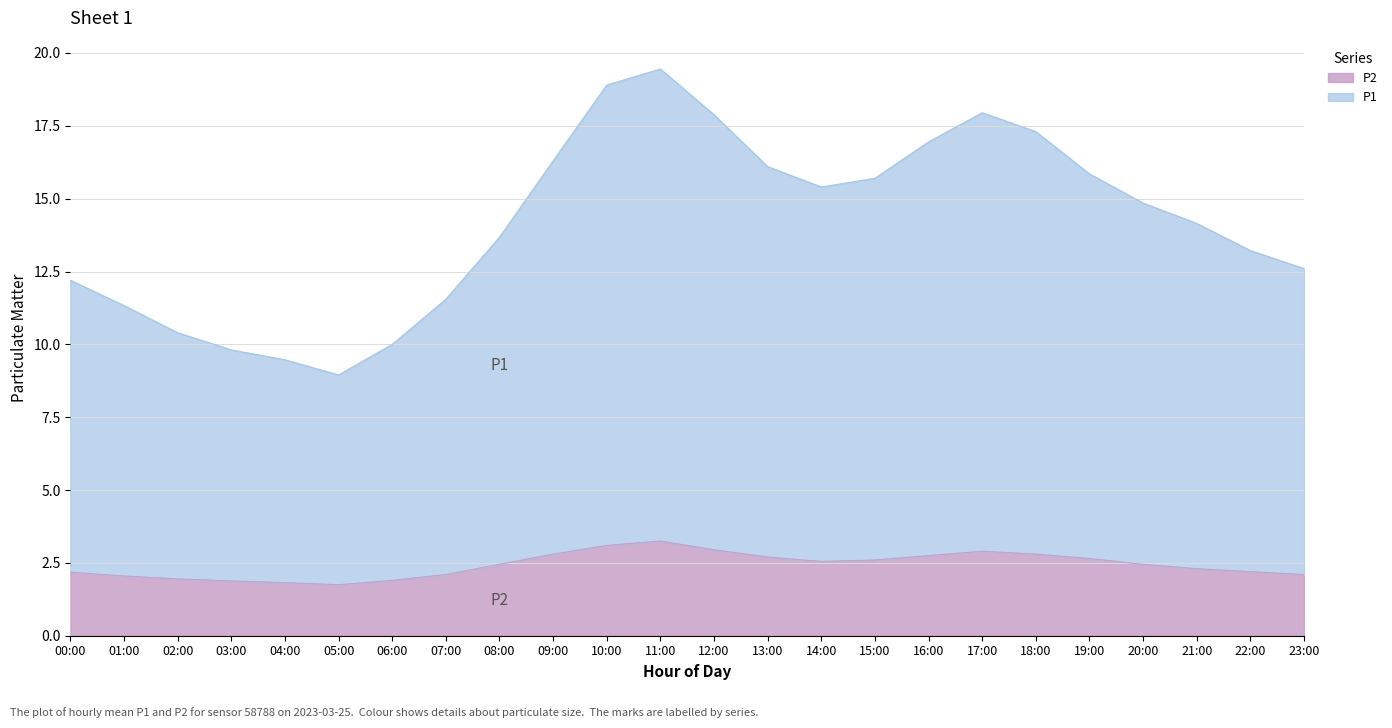

True or false: P1 has a value of 15.7 at 15:00.

True